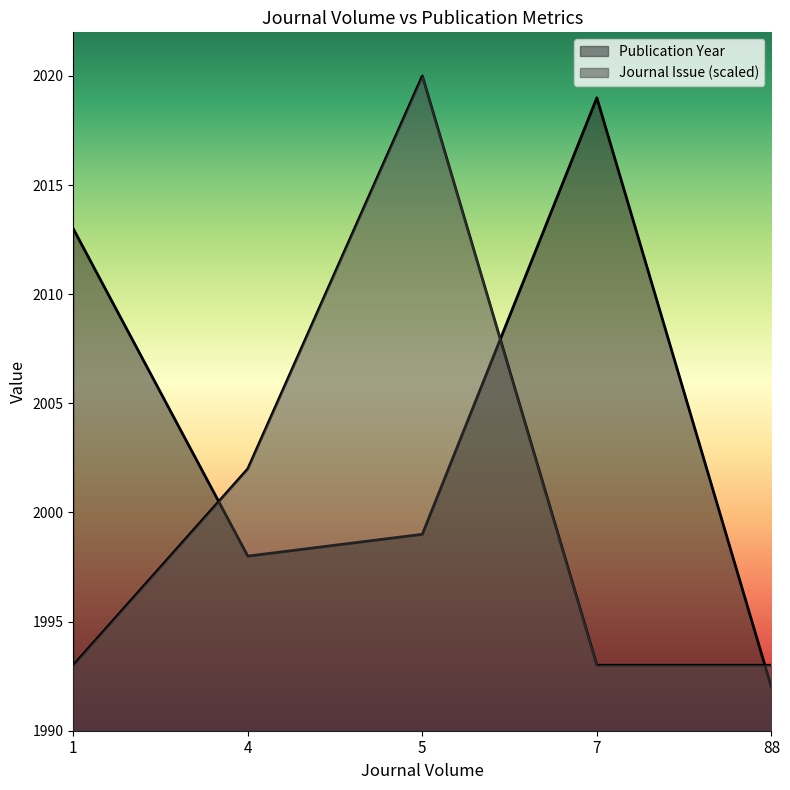

At which label is Journal Issue closest to 5?

4